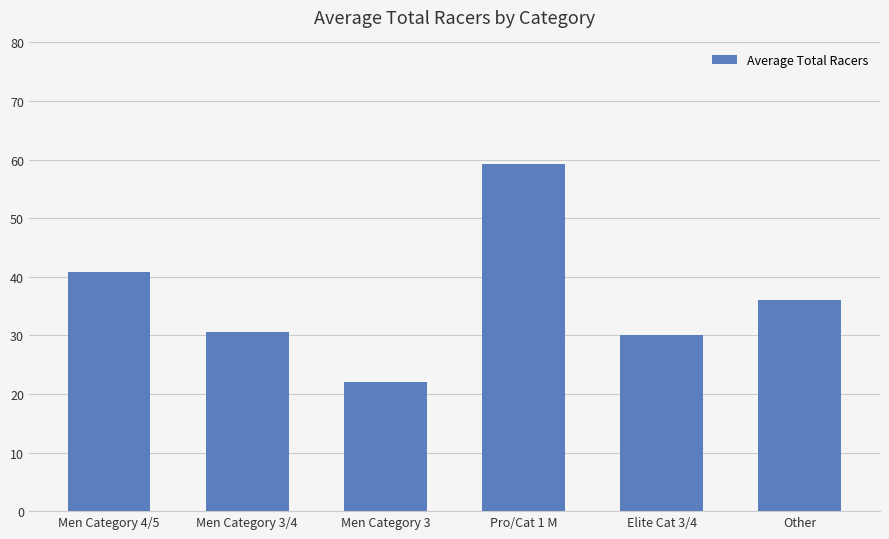

Does the chart contain stacked bars?

No